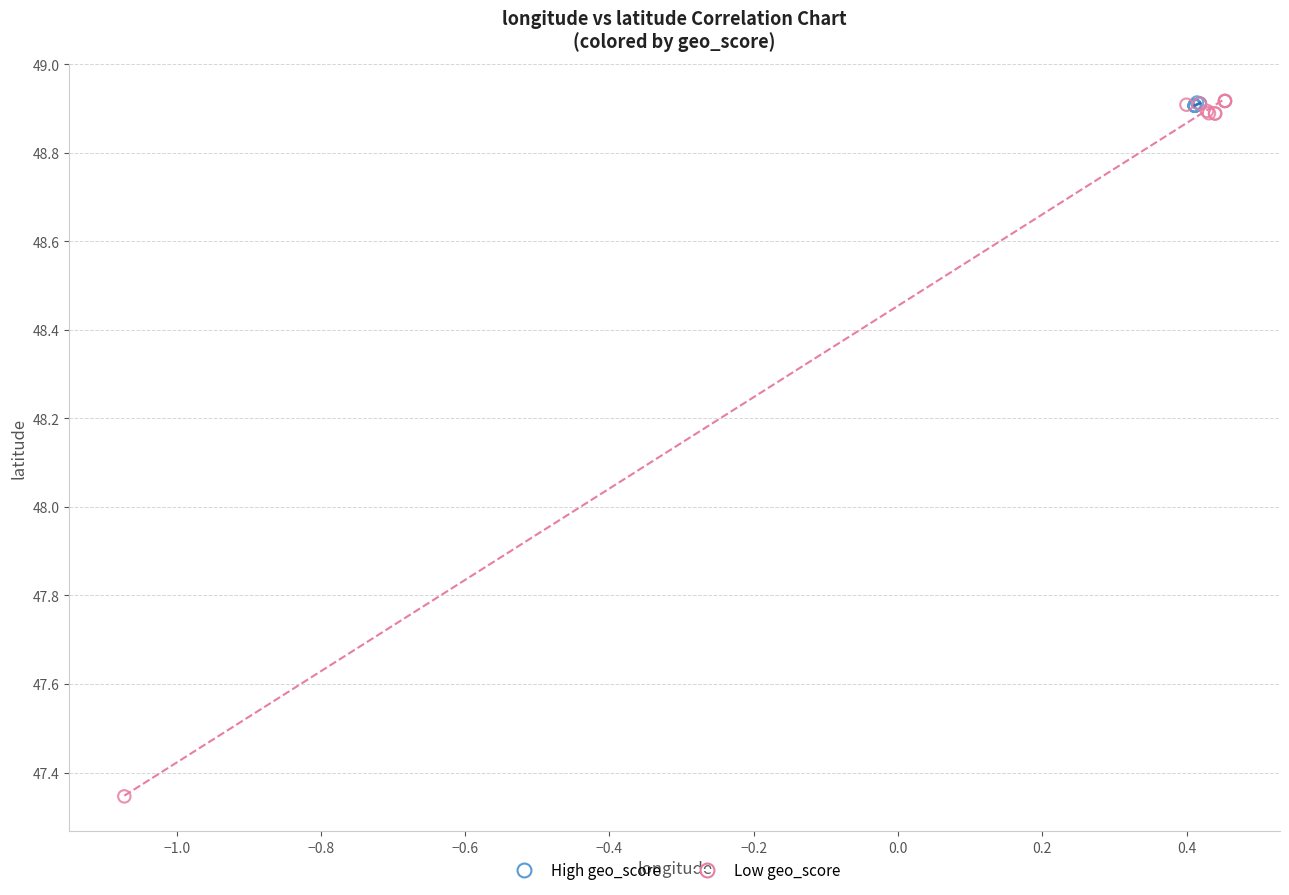

Which series contains the lowest Y value?

Low geo_score